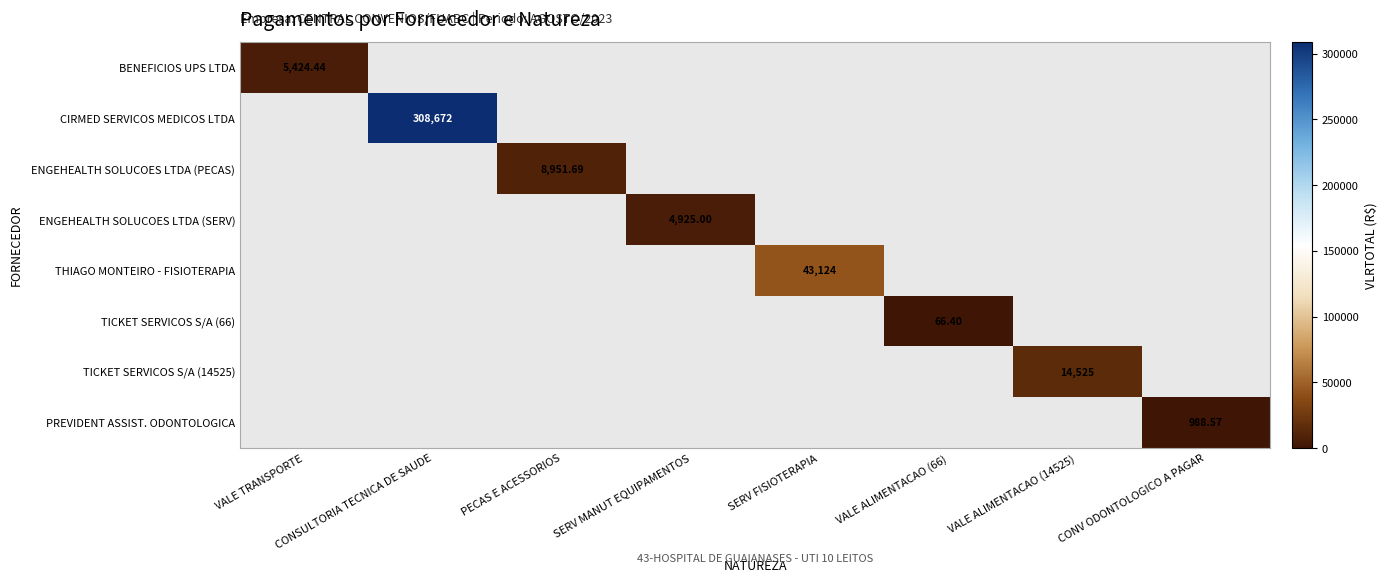

What is the smallest value displayed?

66.4